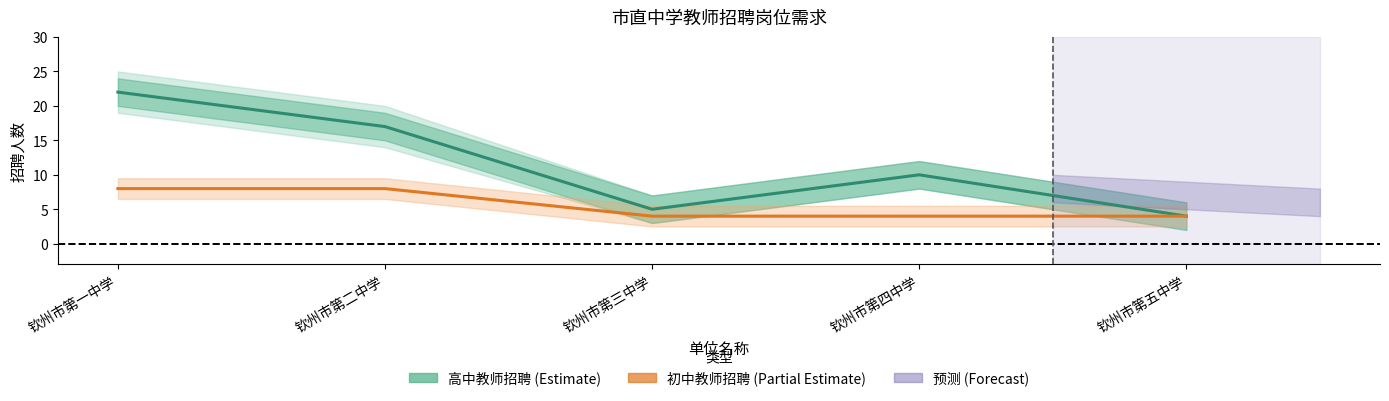

Which series has the widest spread of values?

高中教师招聘